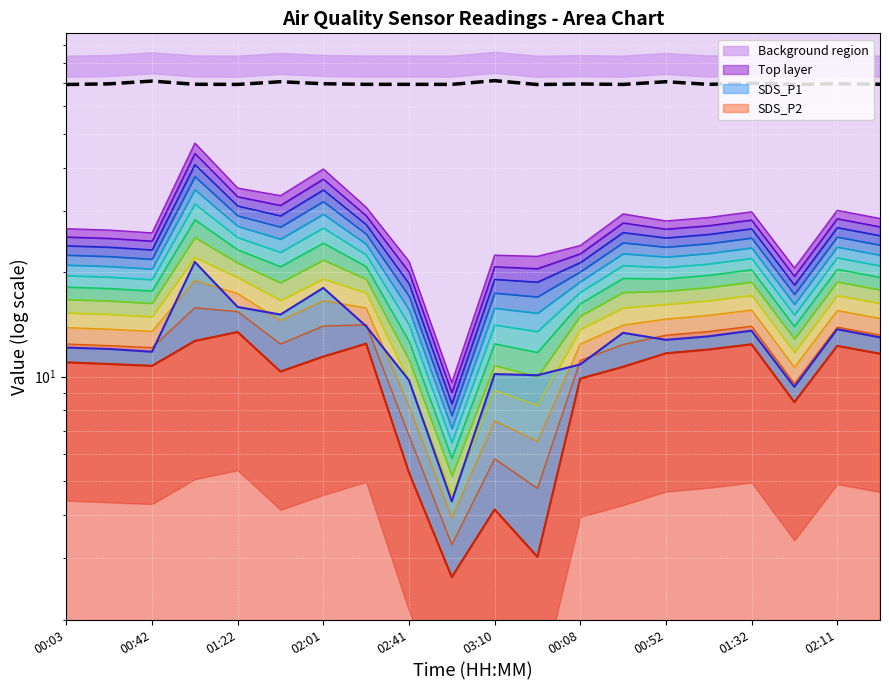

What is the change in value from 00:42 to 16?

+0.2